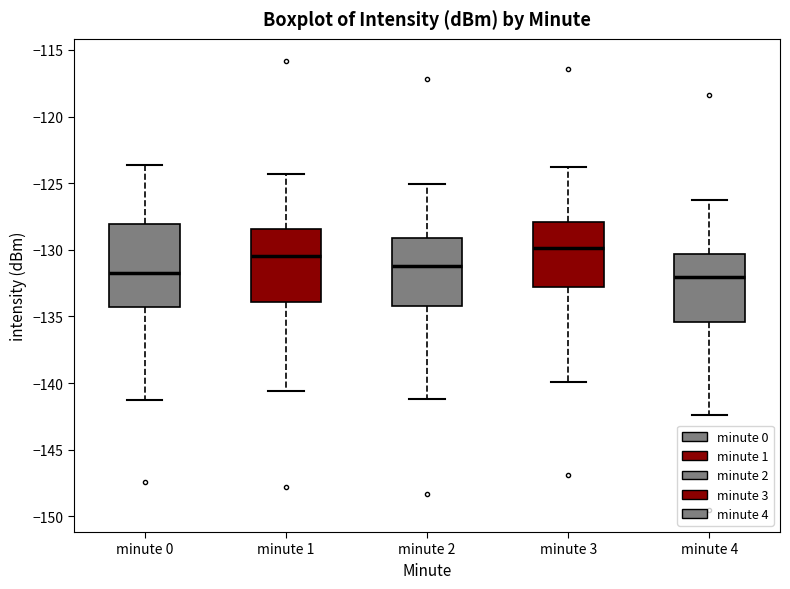

Where is the lower edge of the box for minute 3 on the y-axis? The values are not printed on the chart, so give them approximately, as read against the axis.

-133.0